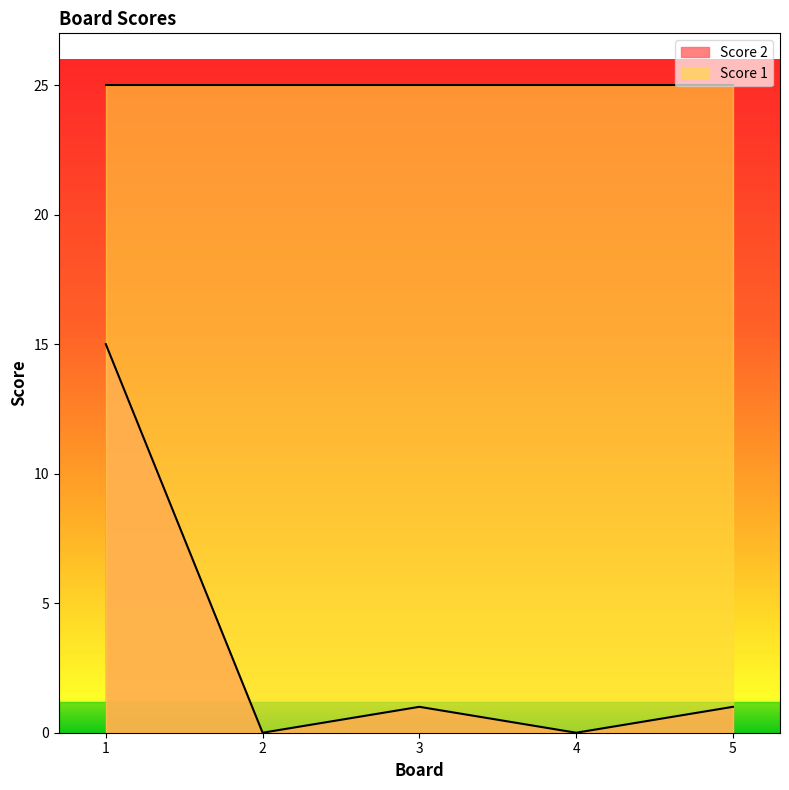

Rank the categories by value from lowest to highest.

2, 4, 3, 5, 1